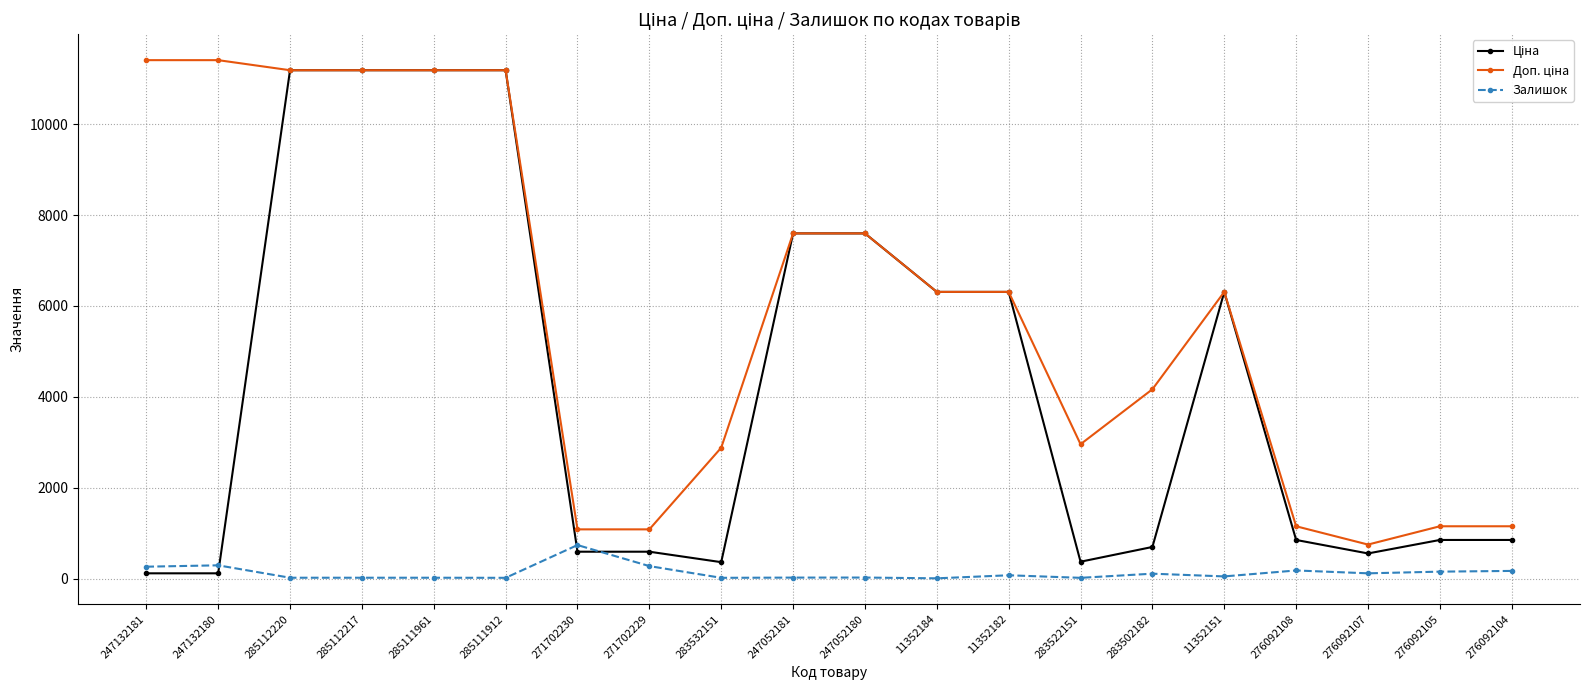

At how many categories does at least one series exceed 10676?

6